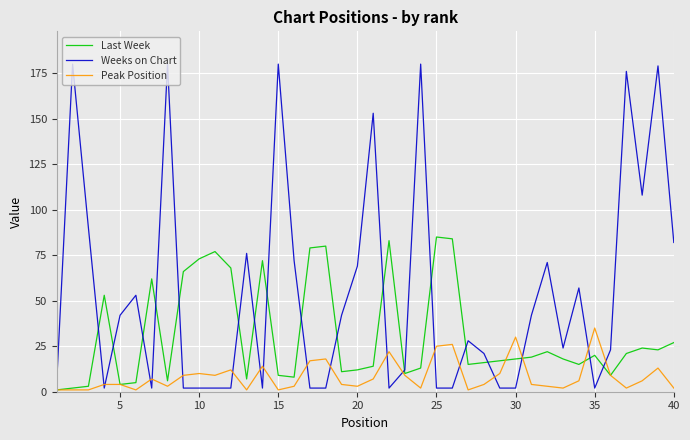

True or false: Last Week and Weeks on Chart cross at least once.

True